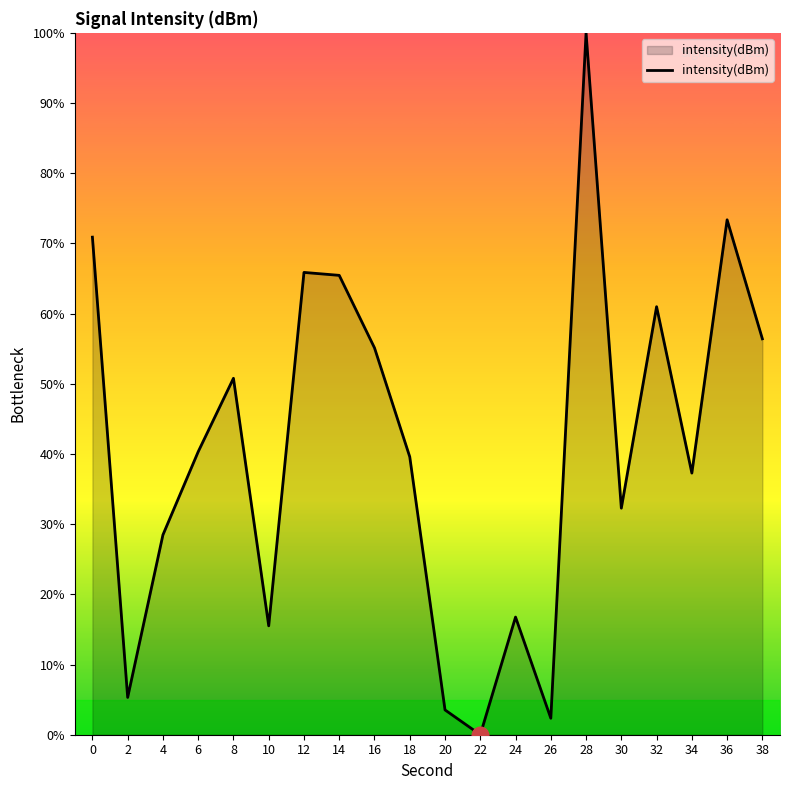

Is it true that the value at 38 is 56.4?

True